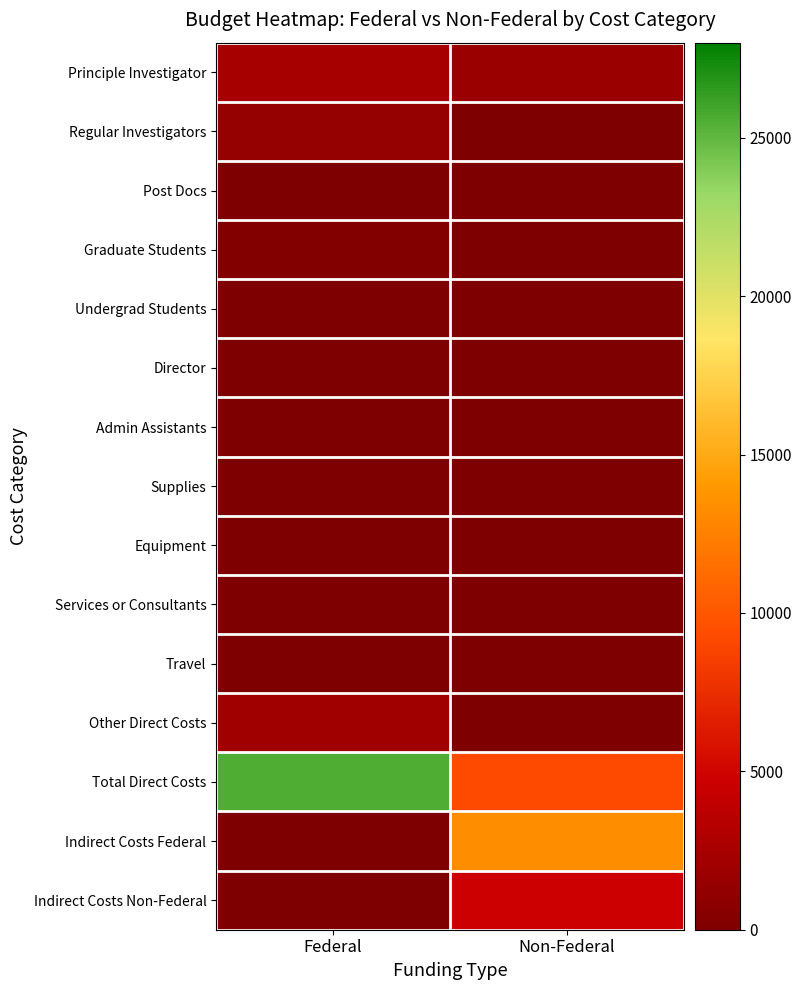

At Non-Federal, list the series in order from largest to smallest.

Indirect Costs Federal, Total Direct Costs, Indirect Costs Non-Federal, Principle Investigator, Regular Investigators, Post Docs, Graduate Students, Undergrad Students, Director, Admin Assistants, Supplies, Equipment, Services or Consultants, Travel, Other Direct Costs